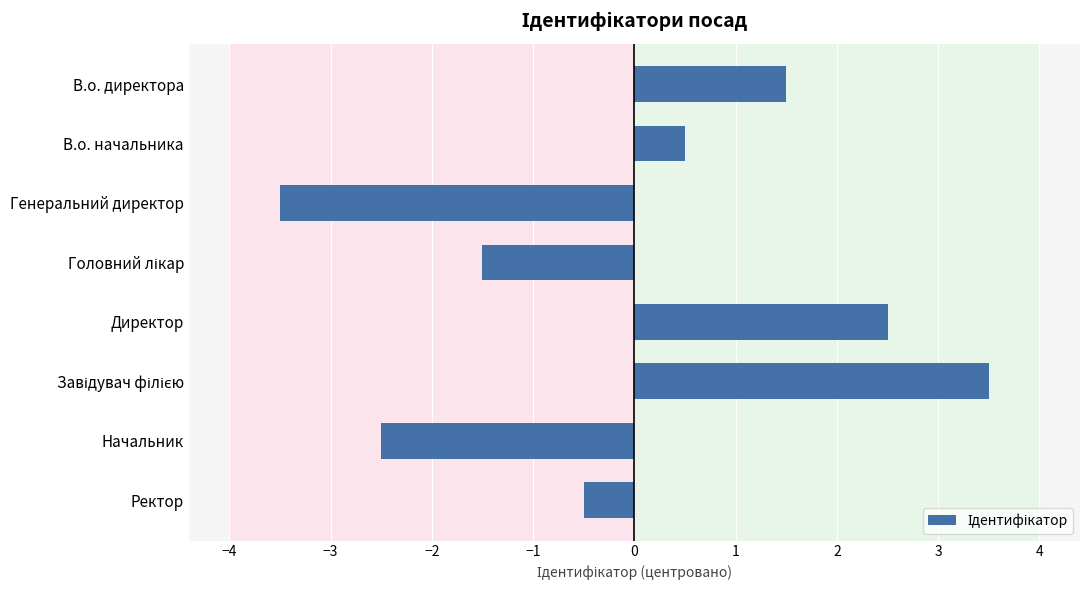

What is the change in value from Начальник to Ректор?

+2.0